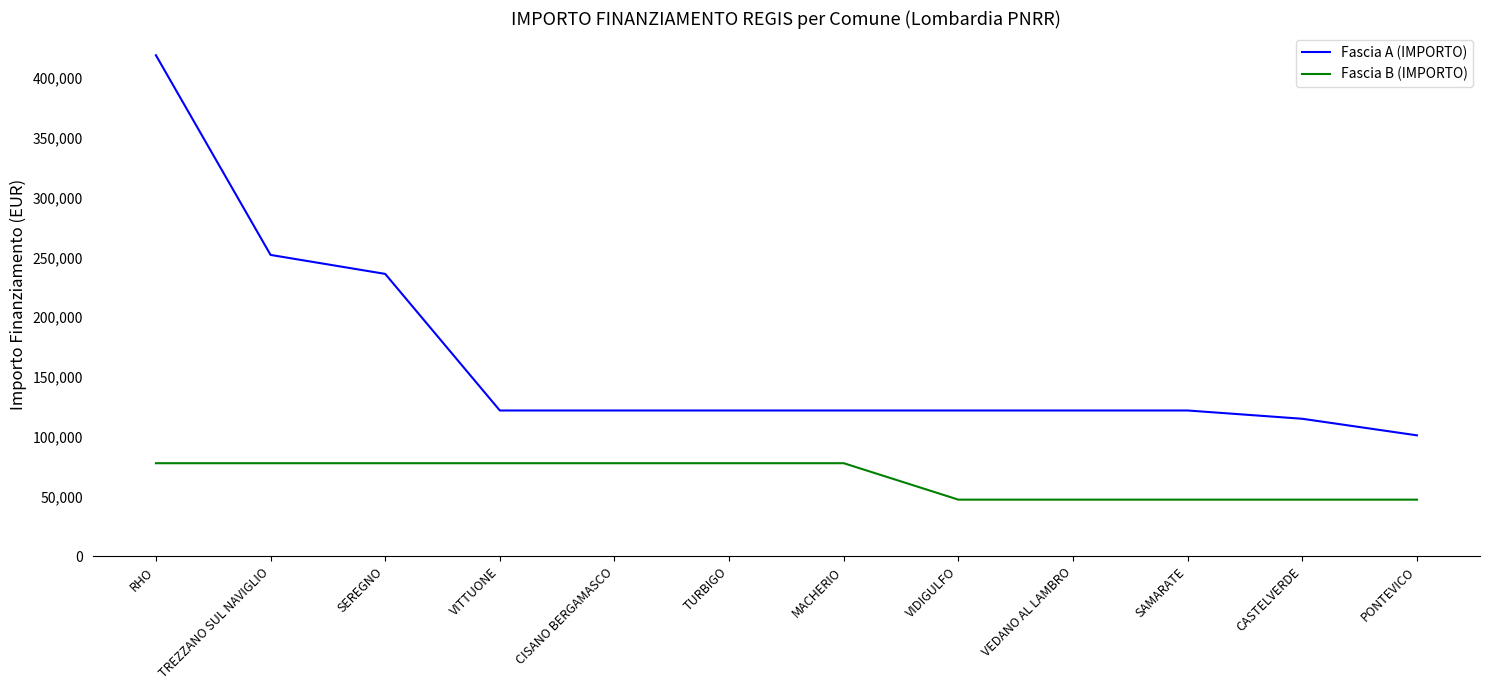

What is the sum of all Fascia B (IMPORTO) values?

782414